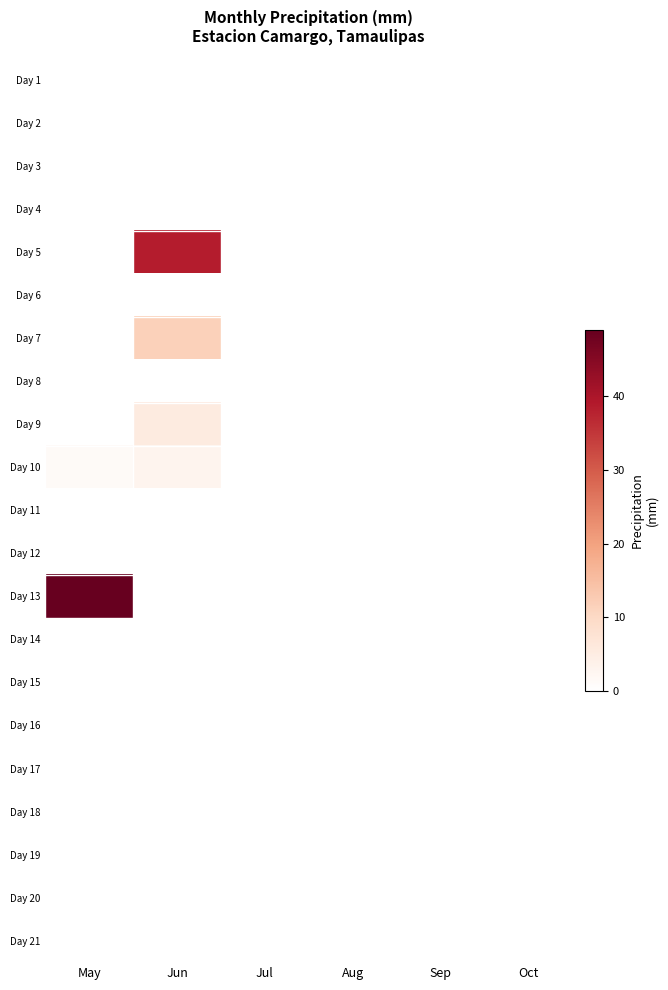

Which category has the lowest value across all series?

May